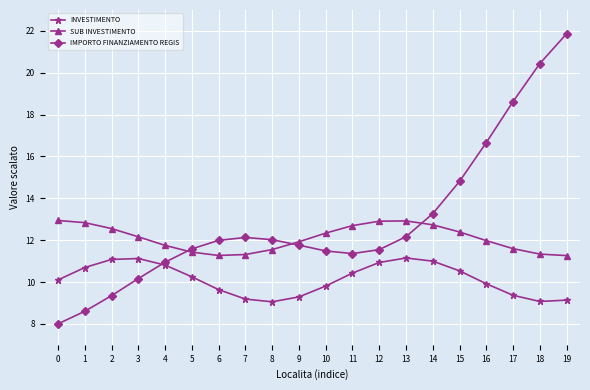

List the series in order of their overall mean, highest first.

IMPORTO FINANZIAMENTO REGIS, SUB INVESTIMENTO, INVESTIMENTO